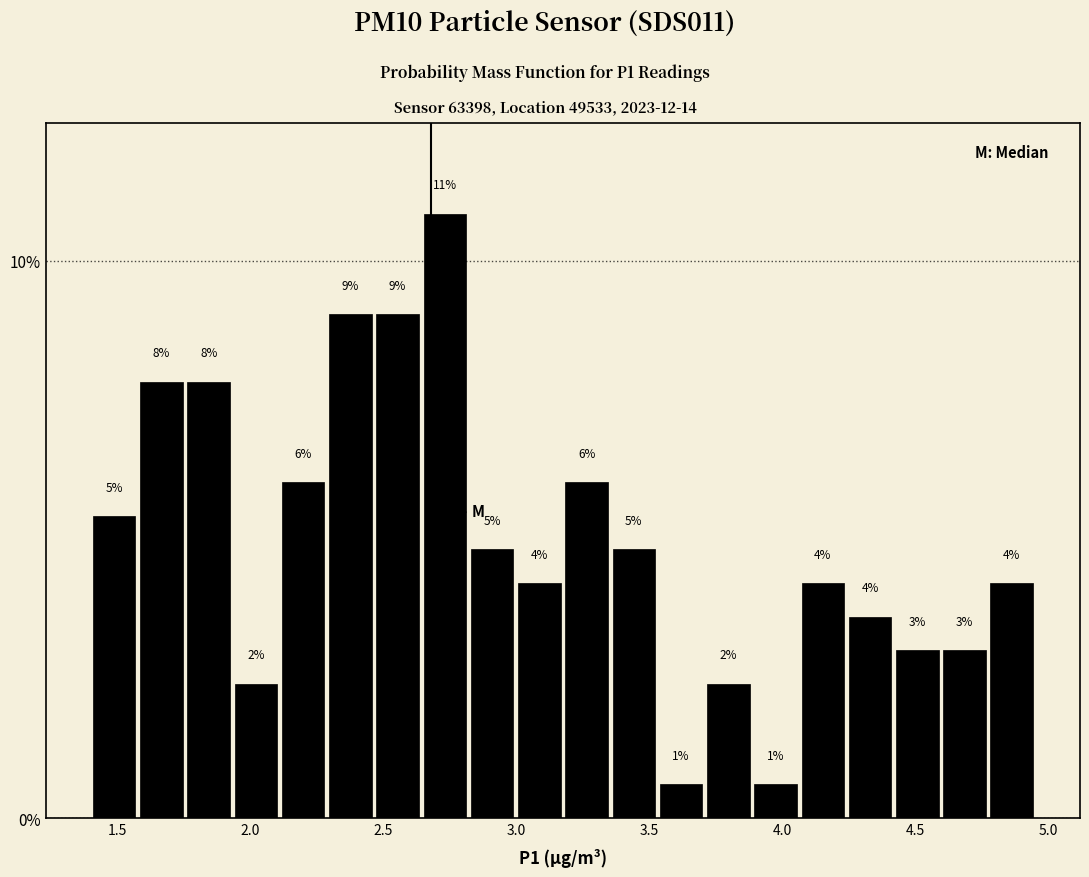

Read against the x-axis, roughly where is the centre of the tallest bar?

2.75